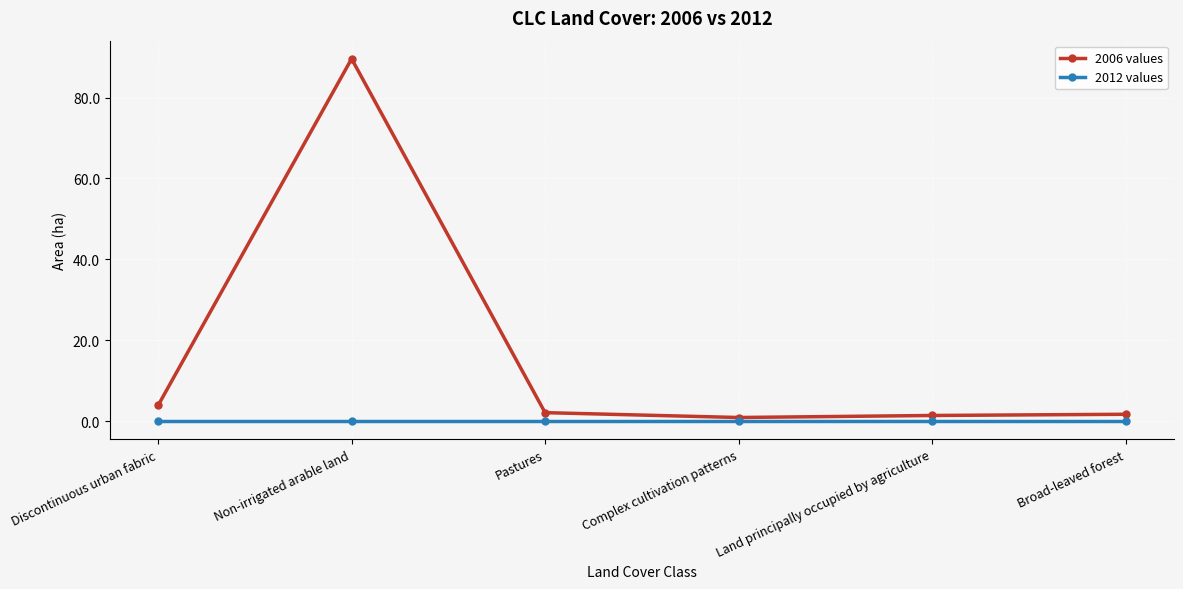

What are all the series names shown in the legend?

2006 values, 2012 values